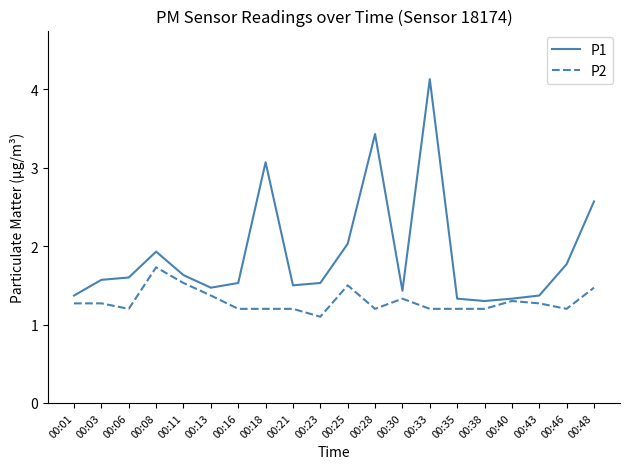

What is the maximum value shown in the chart?

4.1